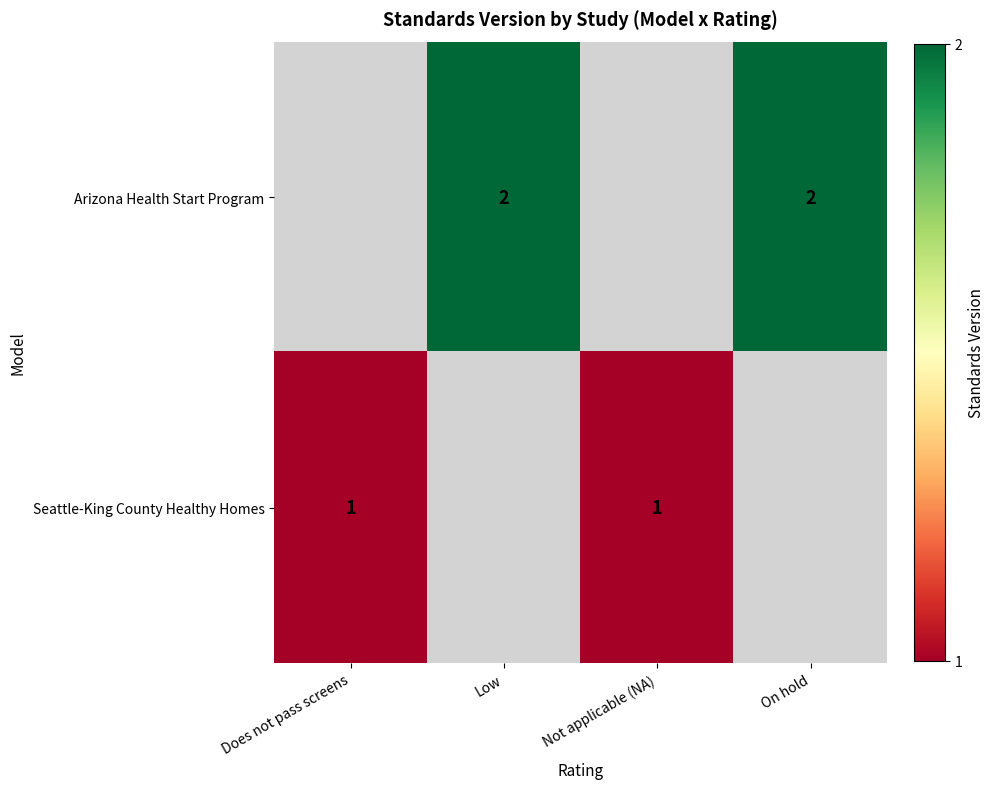

The value of Arizona Health Start Program at On hold is 2. True or false?

True